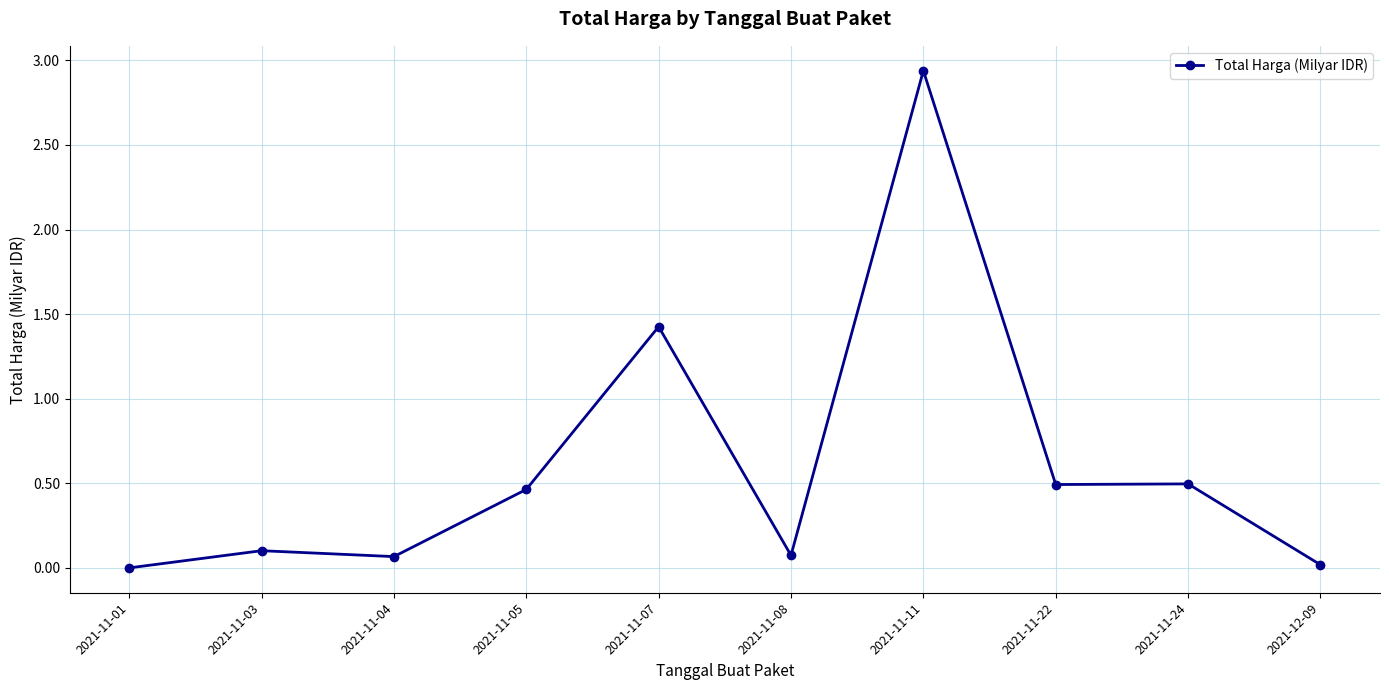

What position from the left is 2021-11-11?

7